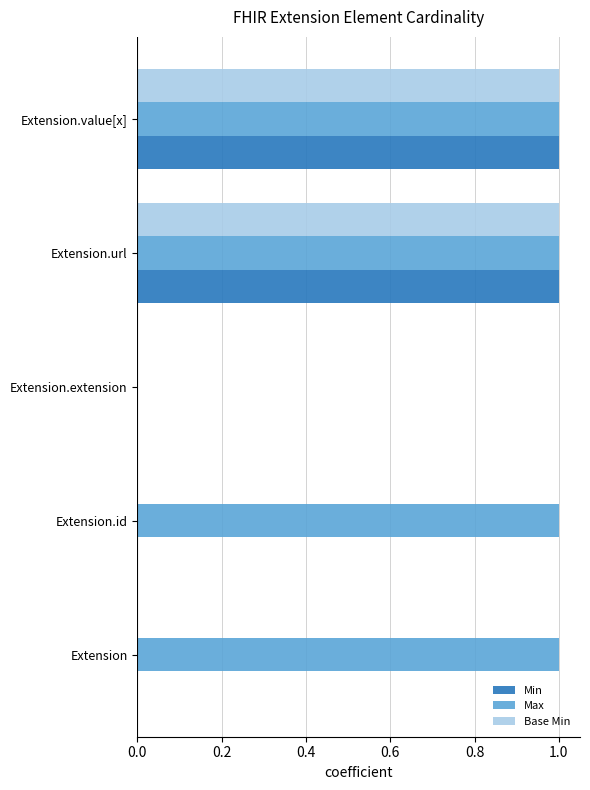

Is it true that Min equals 1 at Extension.url?

True